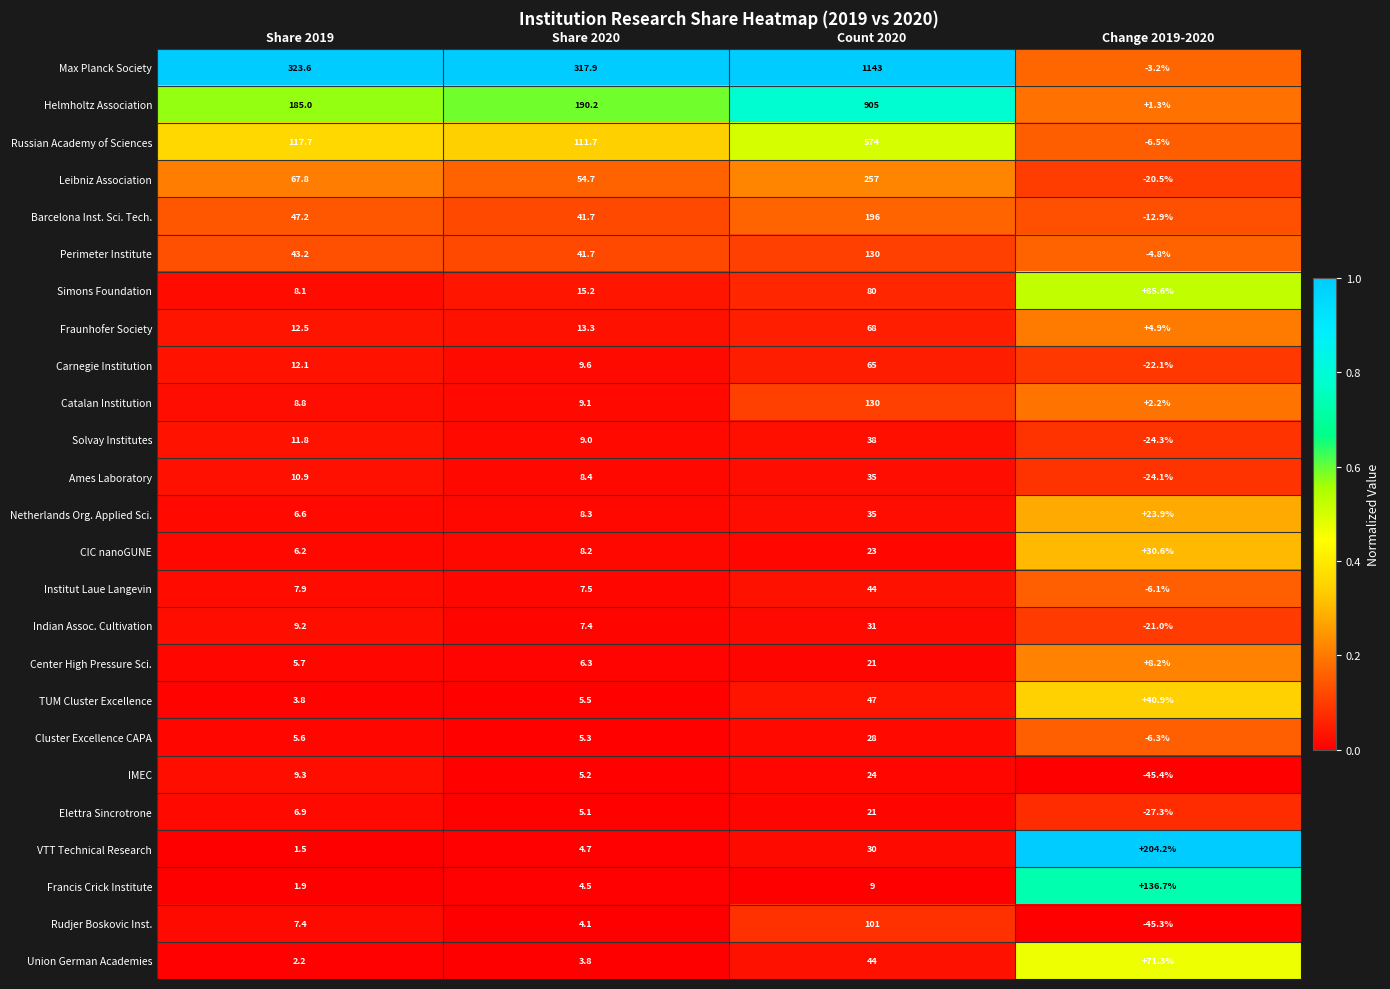

Rank the categories by Rudjer Boskovic Inst. value from highest to lowest.

Count 2020, Share 2019, Share 2020, Change 2019-2020